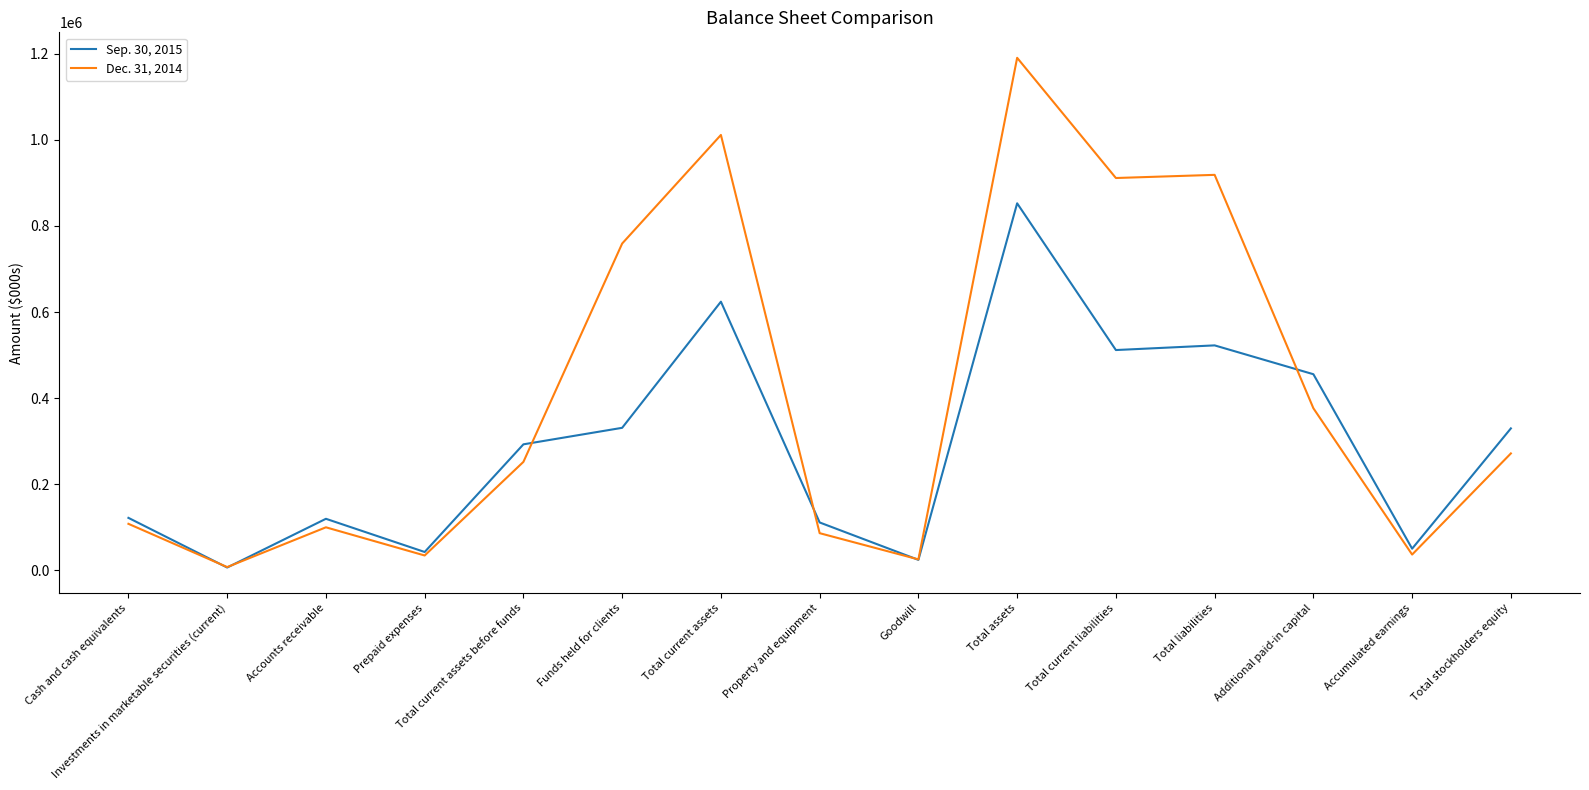

Is this an area chart (filled region under the line)?

No